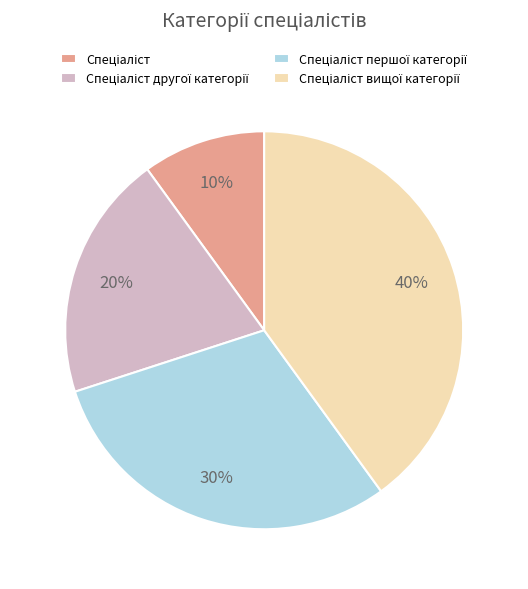

Is there any slice that represents more than half of the pie?

No